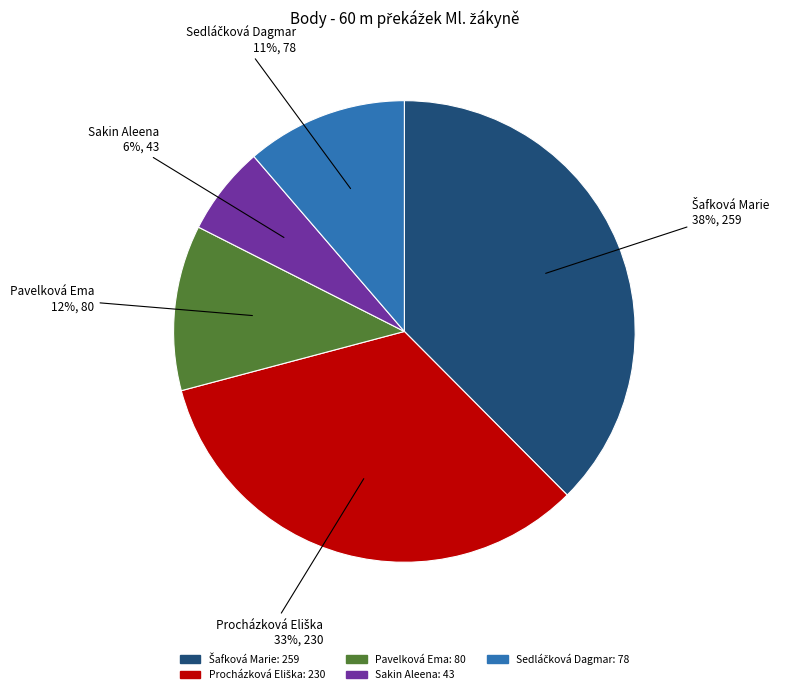

Which category has the smallest portion of the pie?

Sakin Aleena